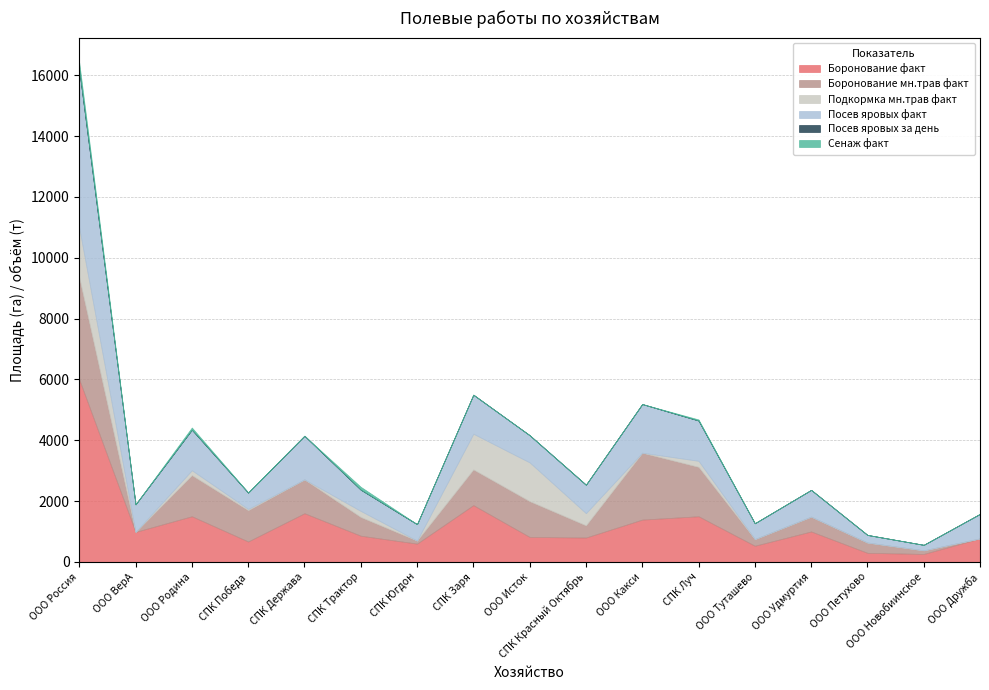

Which series has the largest total across all categories?

Боронование факт